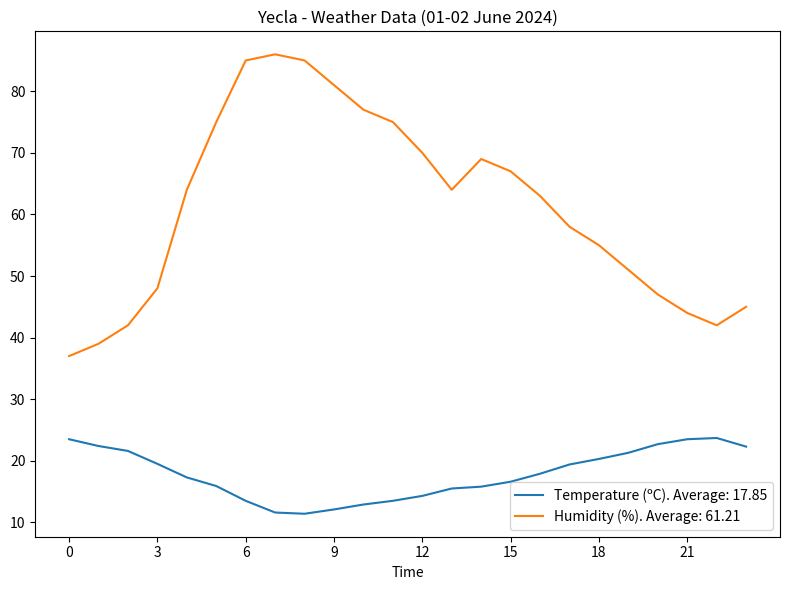

Which series has the largest range (max minus min)?

Humidity (%). Average: 61.21